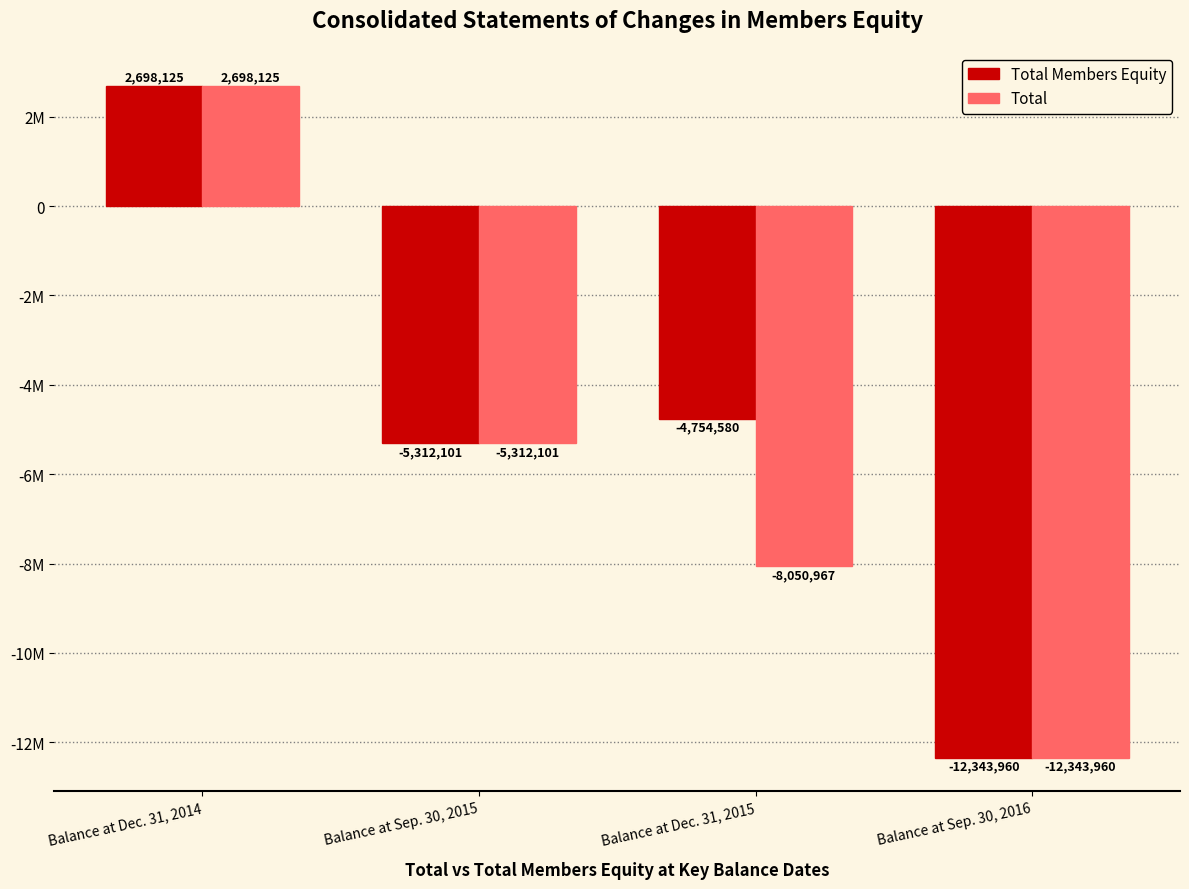

Which series changed the most between Balance at Dec. 31, 2014 and Balance at Dec. 31, 2015?

Total